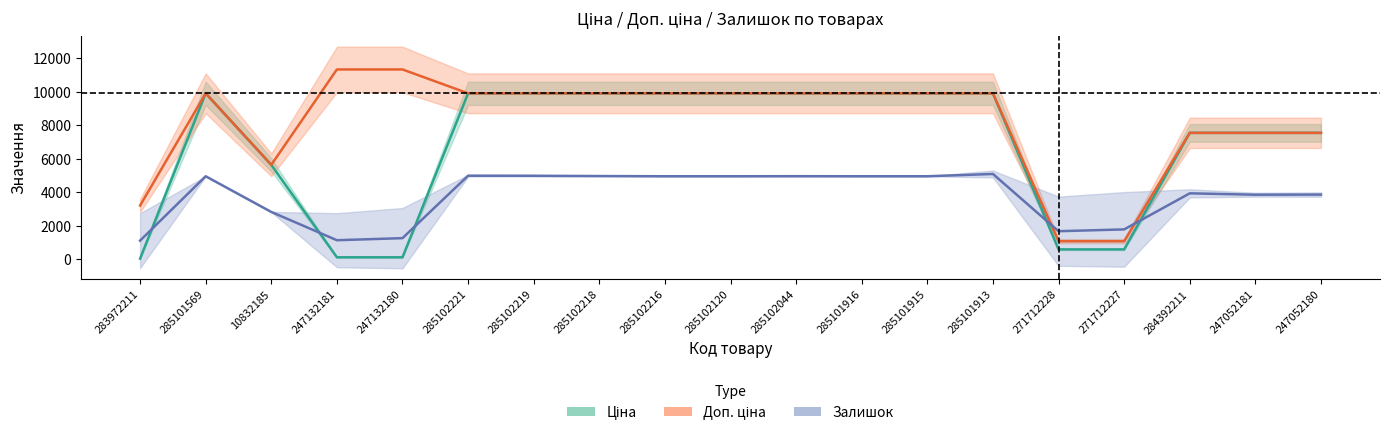

What is the sum of the Доп. ціна values at 271712228 and 247132180?

12408.5